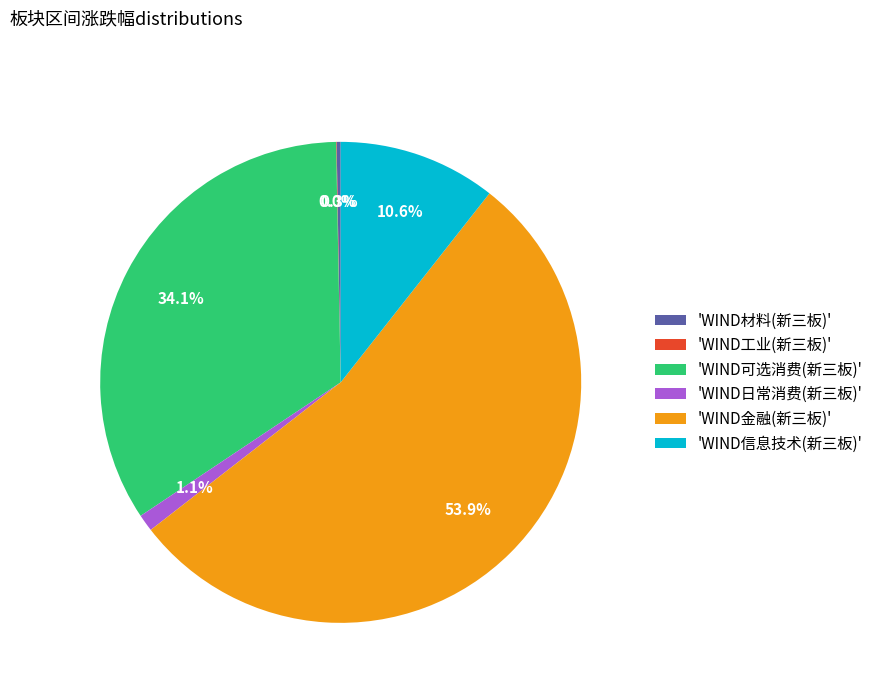

Combined, what portion of the pie is 'WIND可选消费(新三板)' and 'WIND日常消费(新三板)'?

35.2%